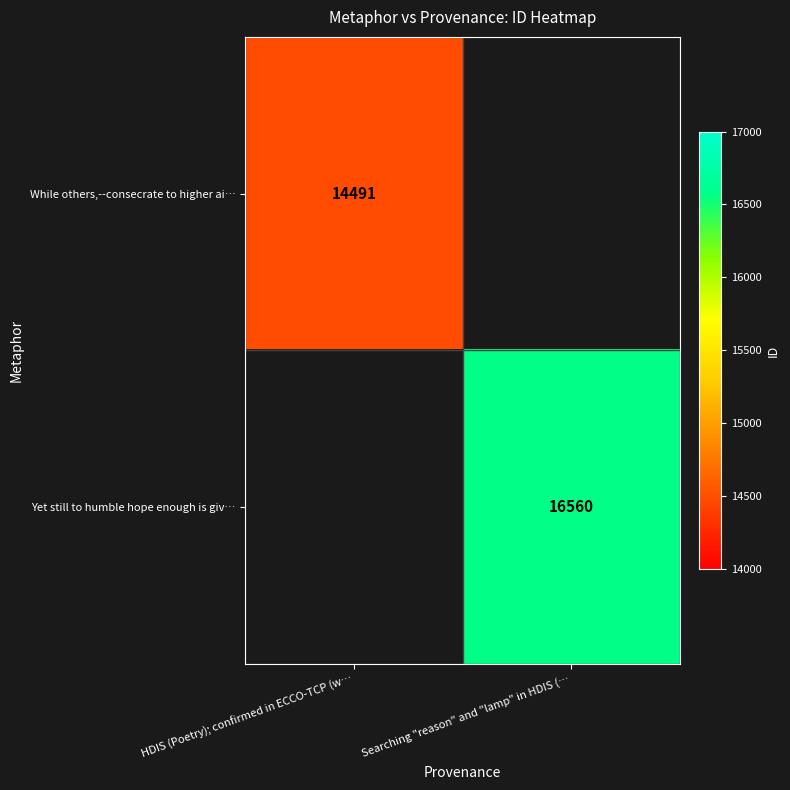

True or false: While others,--consecrate to higher ai… has a value of 14491 at HDIS (Poetry); confirmed in ECCO-TCP (w….

True